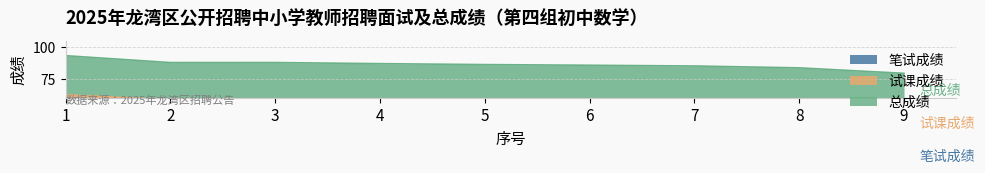

How many data points in 总成绩 are less than 86?

4